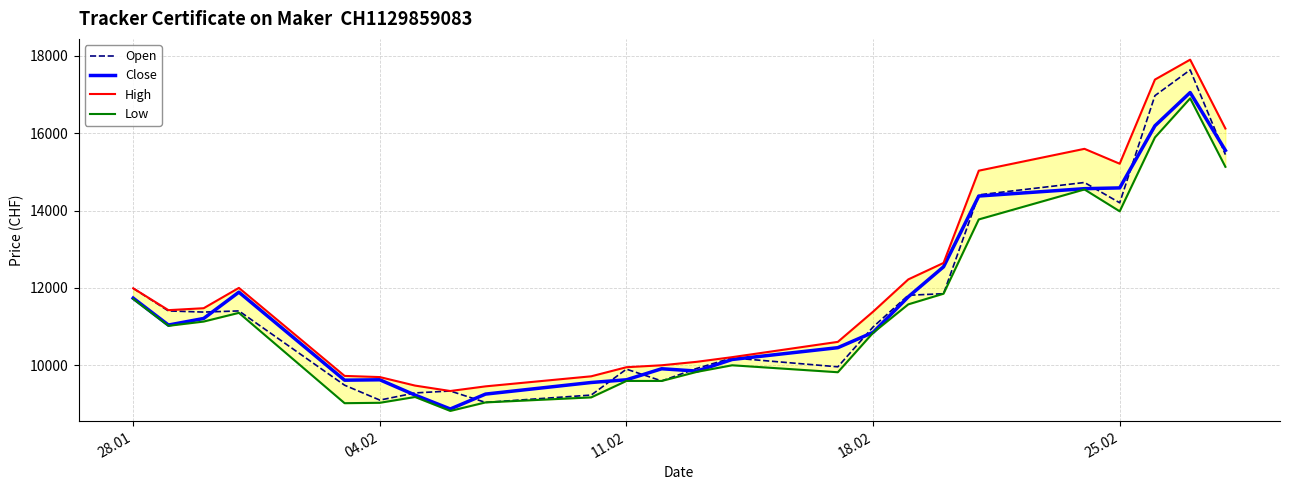

Which series has the largest total across all categories?

High